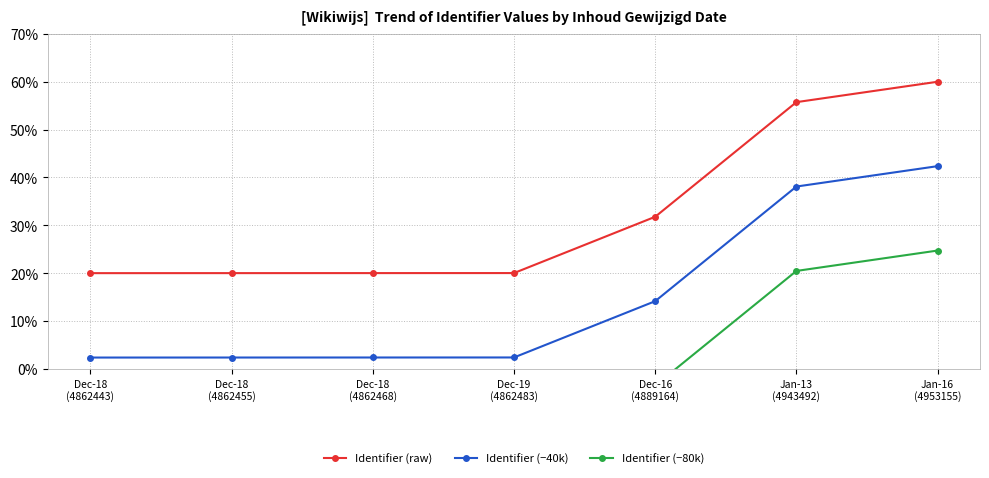

At which label does Identifier (−80k) first exceed -15?

Dec-16
(4889164)